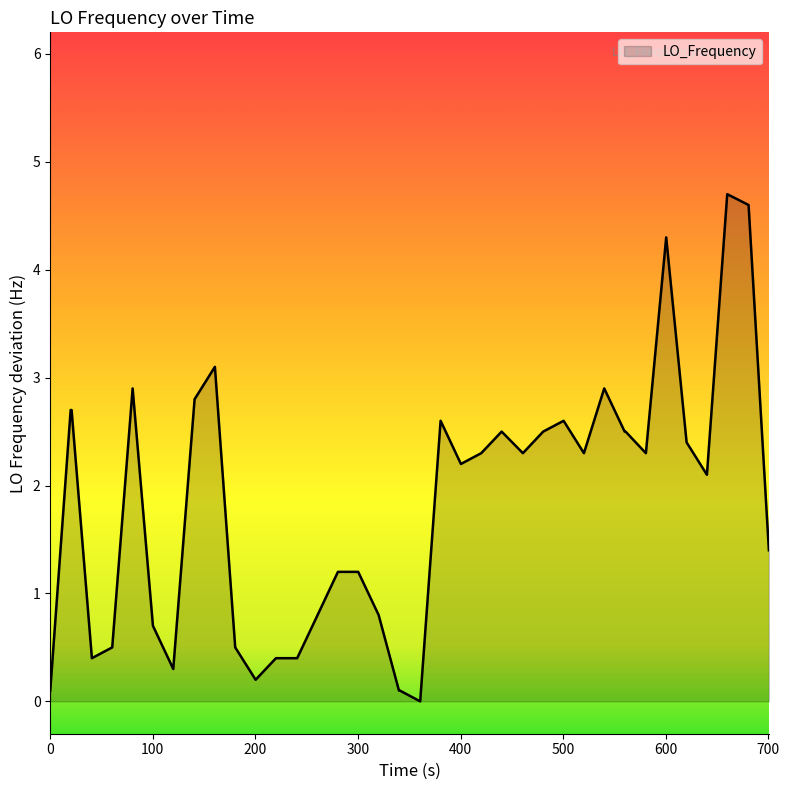

True or false: the data has more than 2 interior local peaks.

True